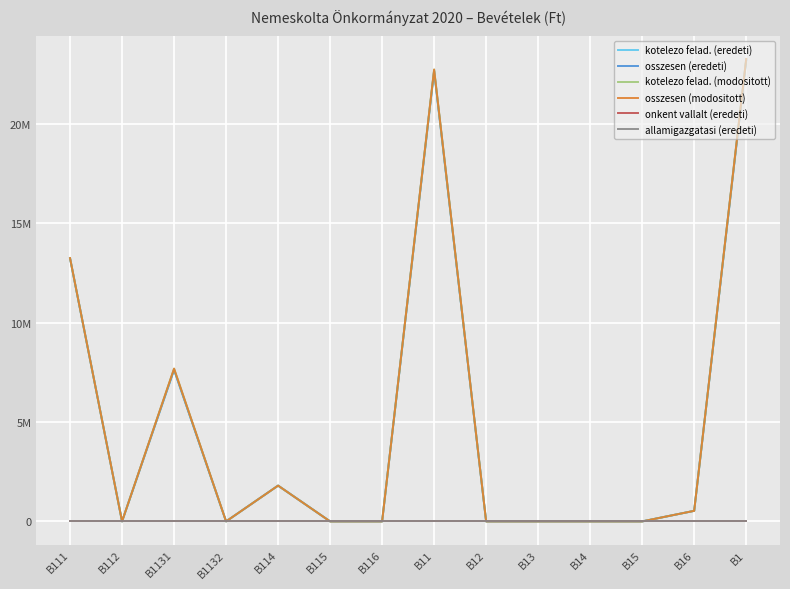

Which has a higher value, B1131 or B12?

B1131